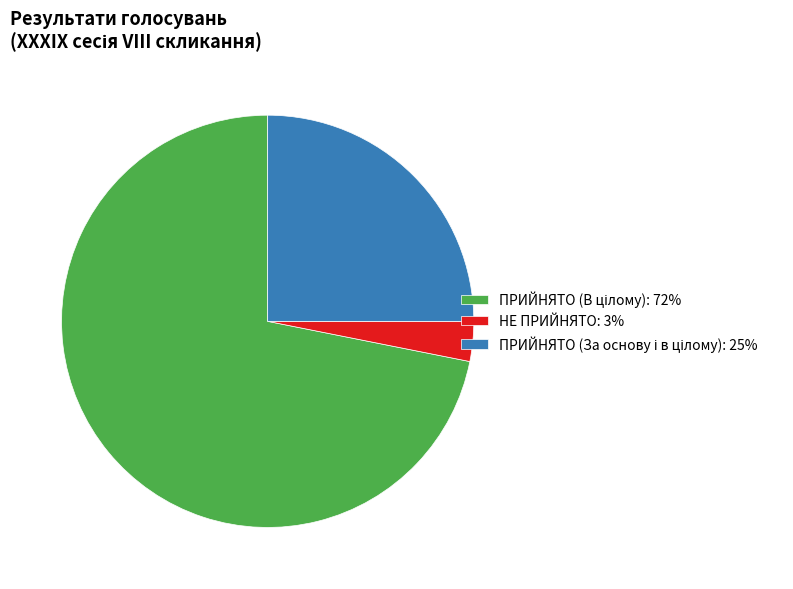

Is it true that НЕ ПРИЙНЯТО: 3% is 3% of the pie?

True